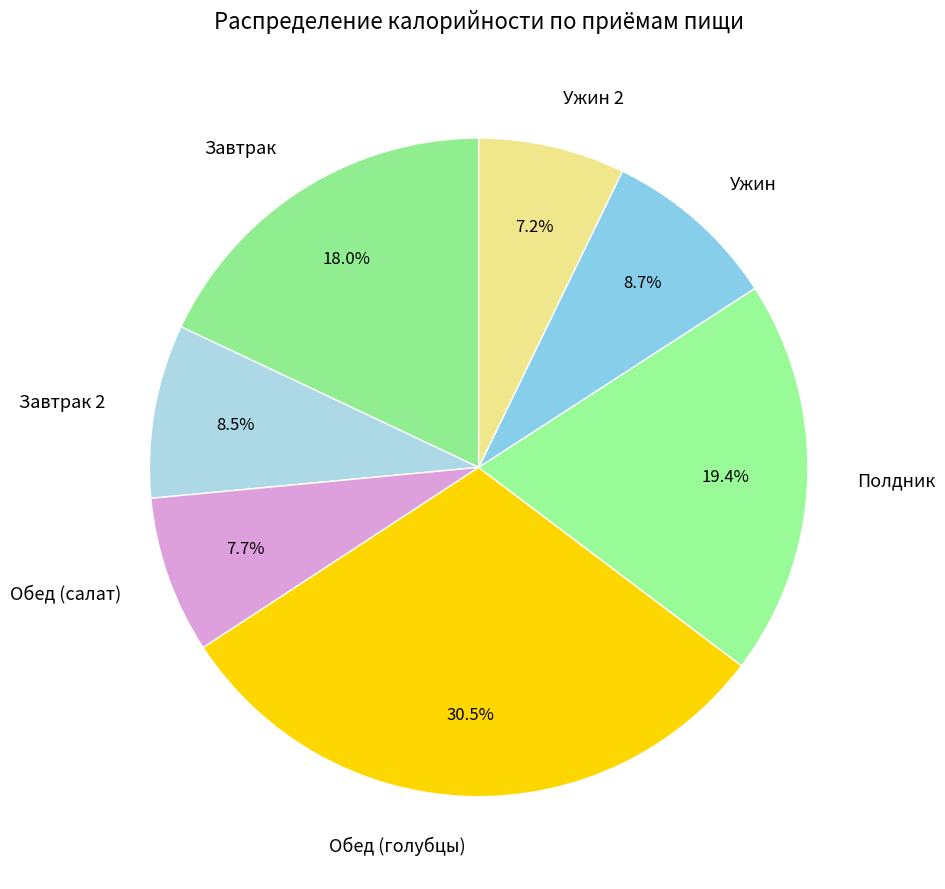

Is it true that Ужин 2 is 1% of the pie?

False